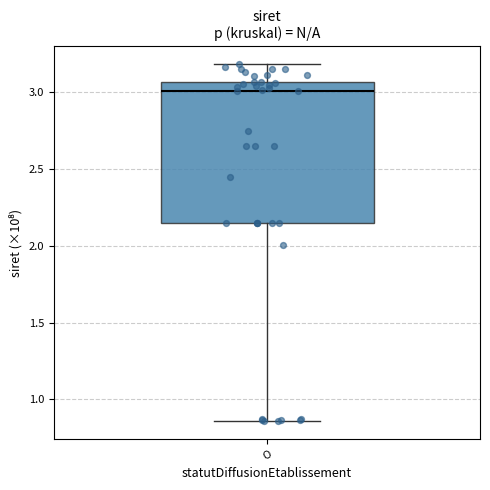

Where does the median line of the box for O sit on the y-axis? The values are not printed on the chart, so give them approximately, as read against the axis.

3.00